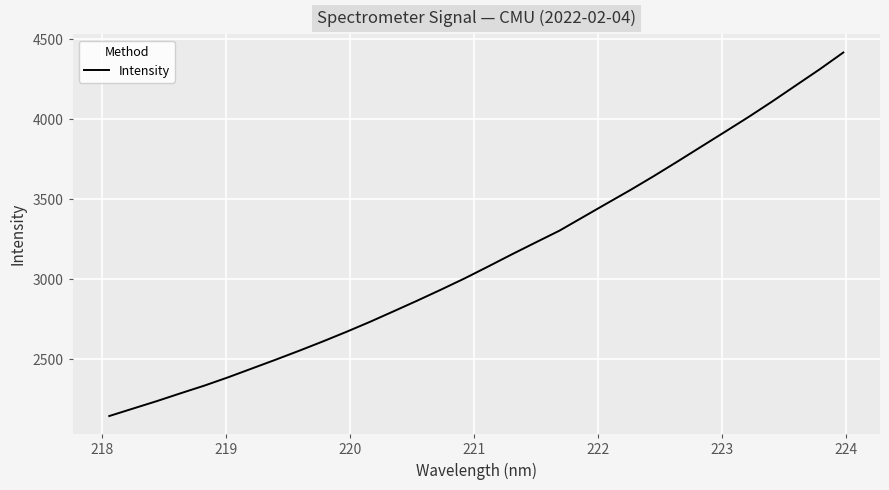

What is the smallest value displayed?

2145.3